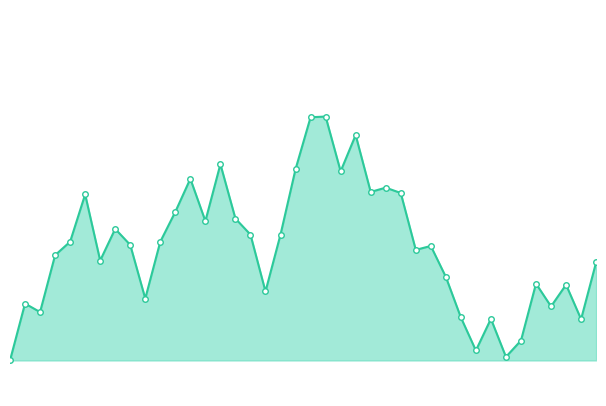

How many distinct data groups are displayed?

1